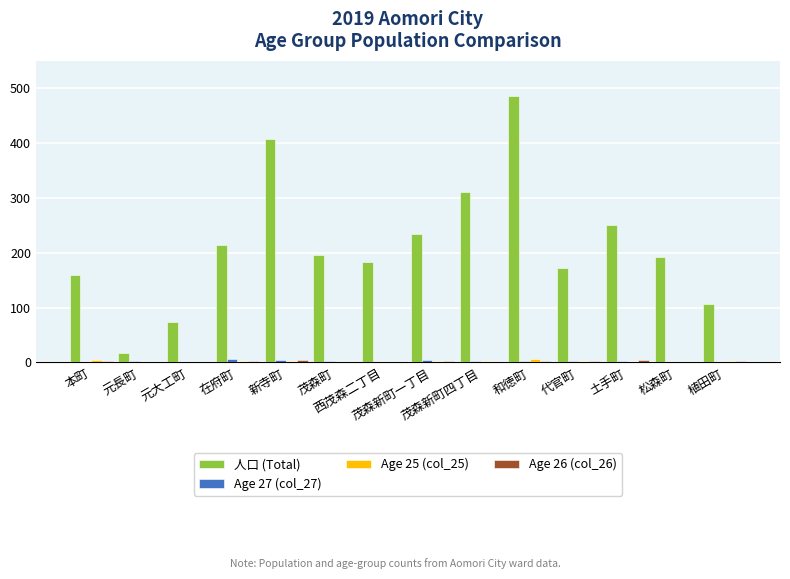

How many Age 25 (col_25) values are between 1 and 3?

11